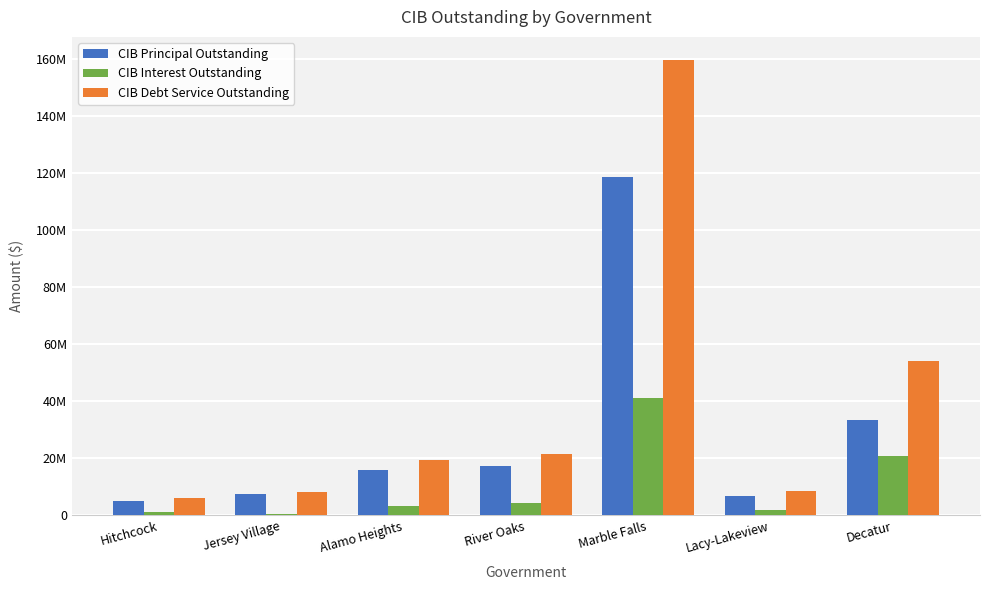

Are the bars horizontal?

No